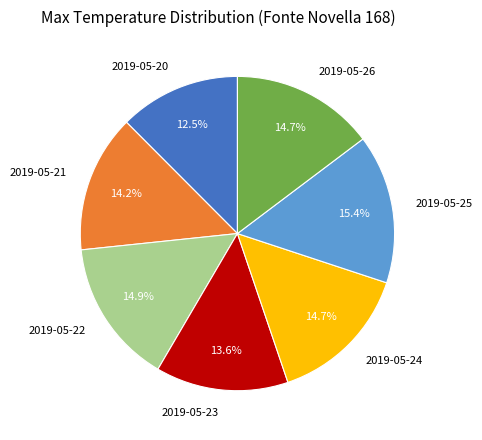

Which category has the smallest portion of the pie?

2019-05-20